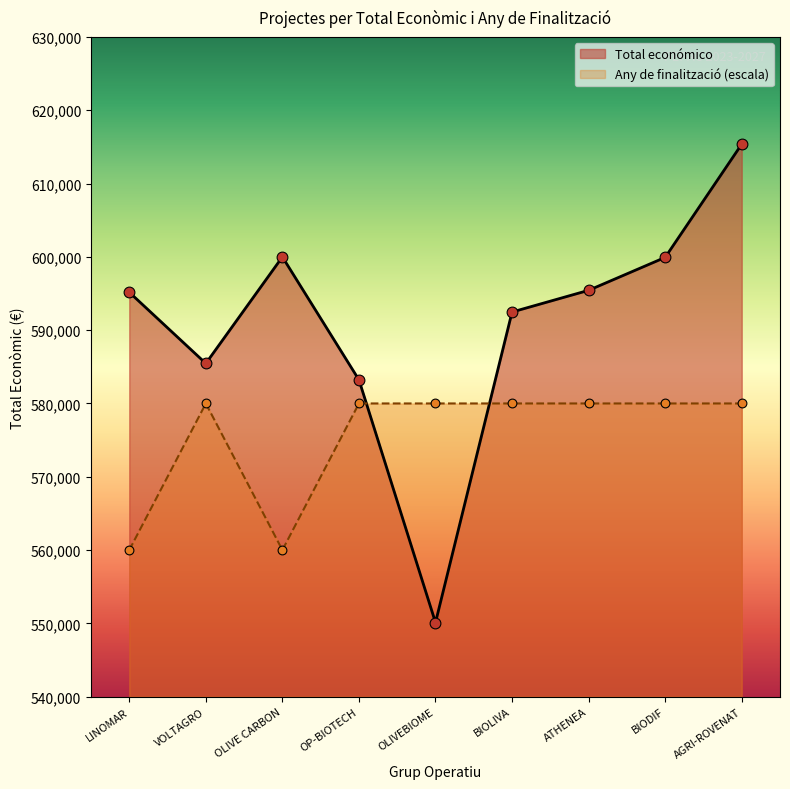

Is the value of Any de finalització (escala) at VOLTAGRO greater than the value of Total económico at BIODIF?

No